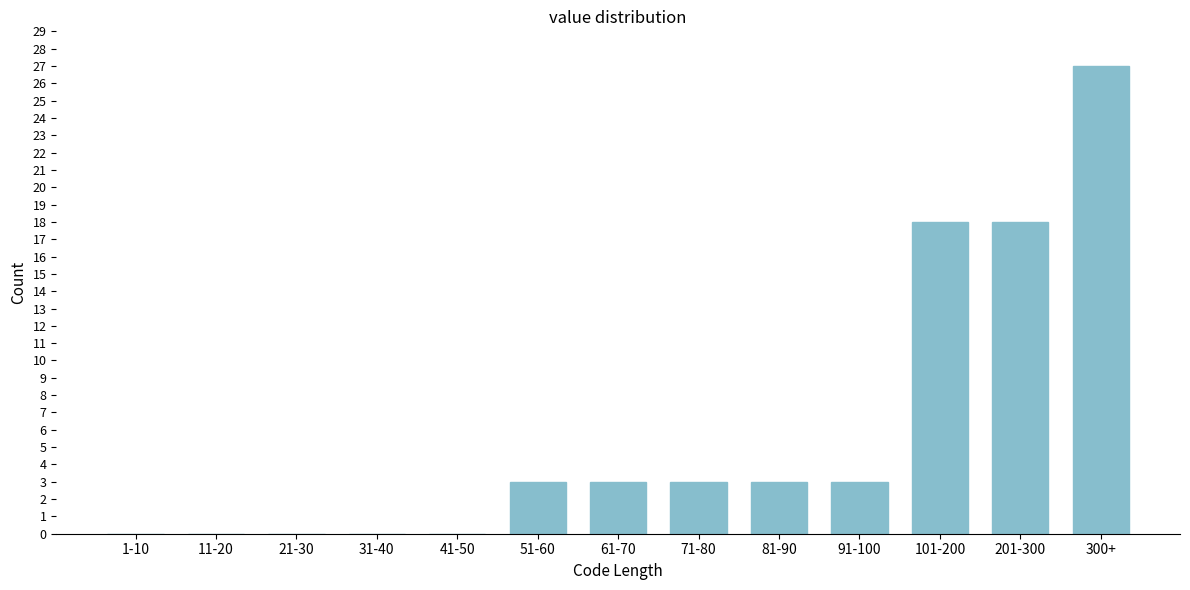

Reading left to right, extract all data points from this chart.

1-10=0	11-20=0	21-30=0	31-40=0	41-50=0	51-60=3	61-70=3	71-80=3	81-90=3	91-100=3	101-200=18	201-300=18	300+=27